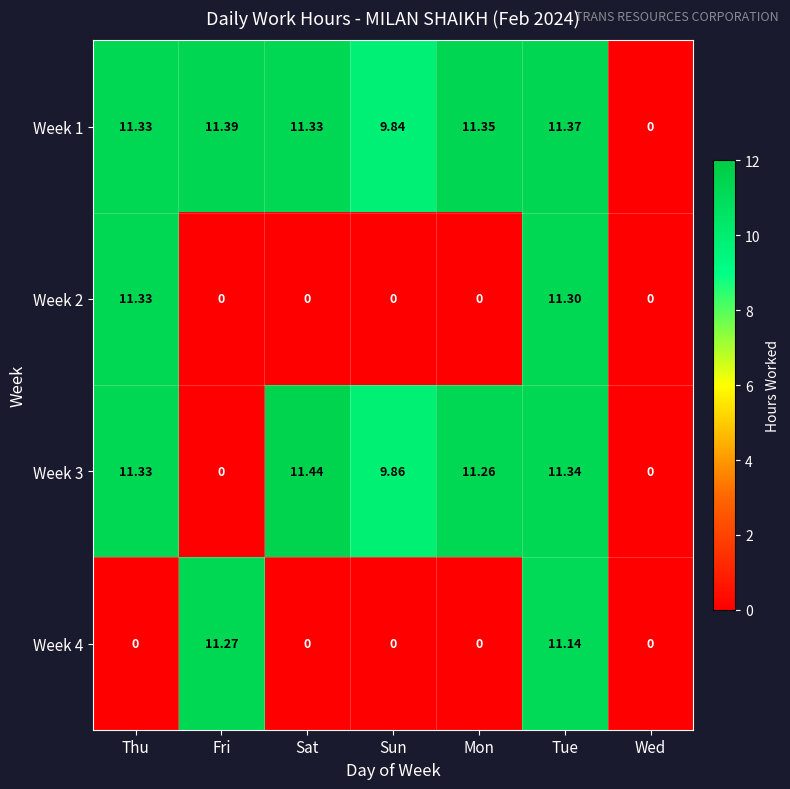

At which label is Week 1 closest to 5?

Sun